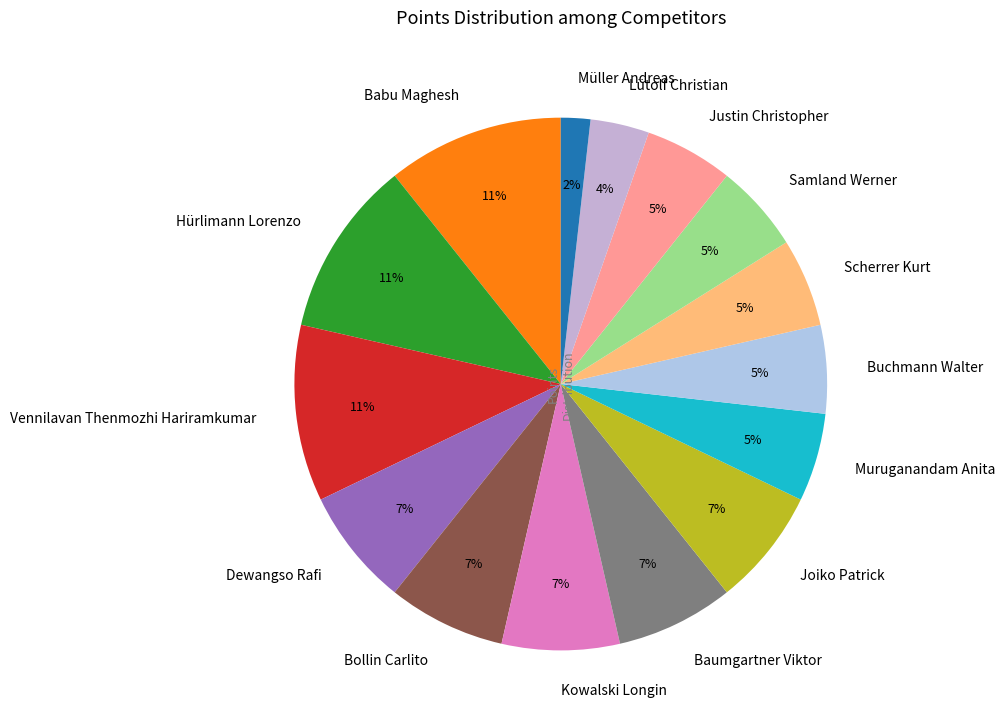

Is it true that Baumgartner Viktor is 20% of the pie?

False